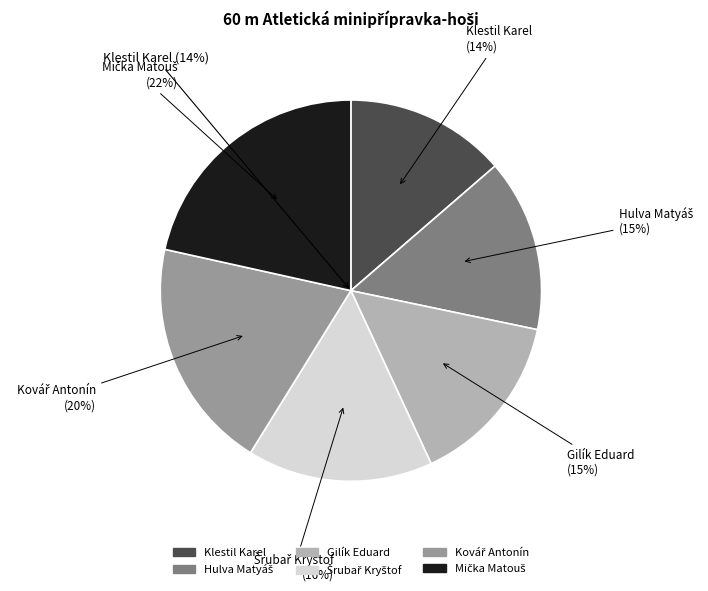

Between Kovář Antonín and Mička Matouš, which is larger?

Mička Matouš